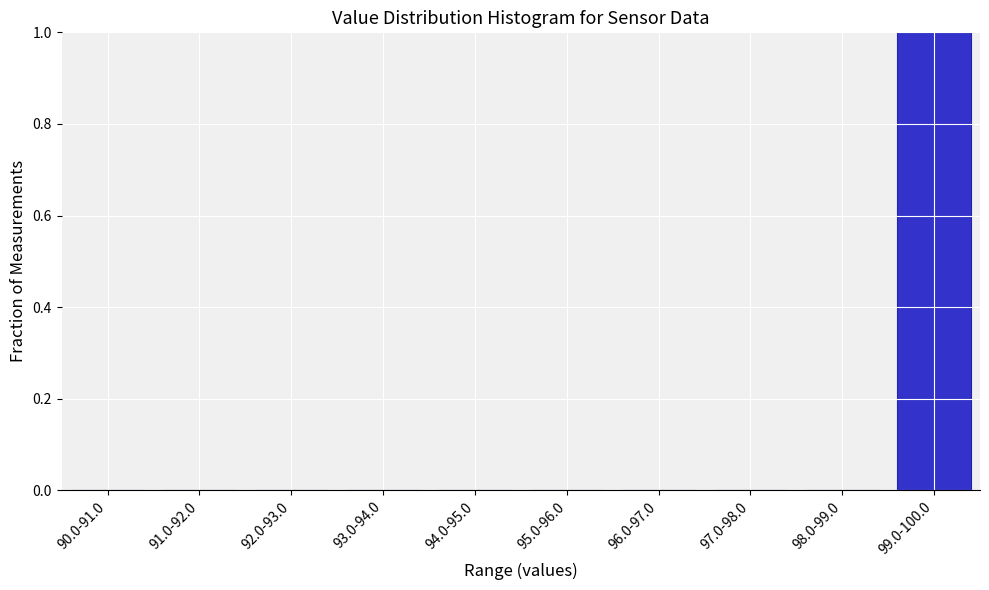

Reading left to right, what are all the values shown in this chart?

90.0-91.0=0	91.0-92.0=0	92.0-93.0=0	93.0-94.0=0	94.0-95.0=0	95.0-96.0=0	96.0-97.0=0	97.0-98.0=0	98.0-99.0=0	99.0-100.0=1